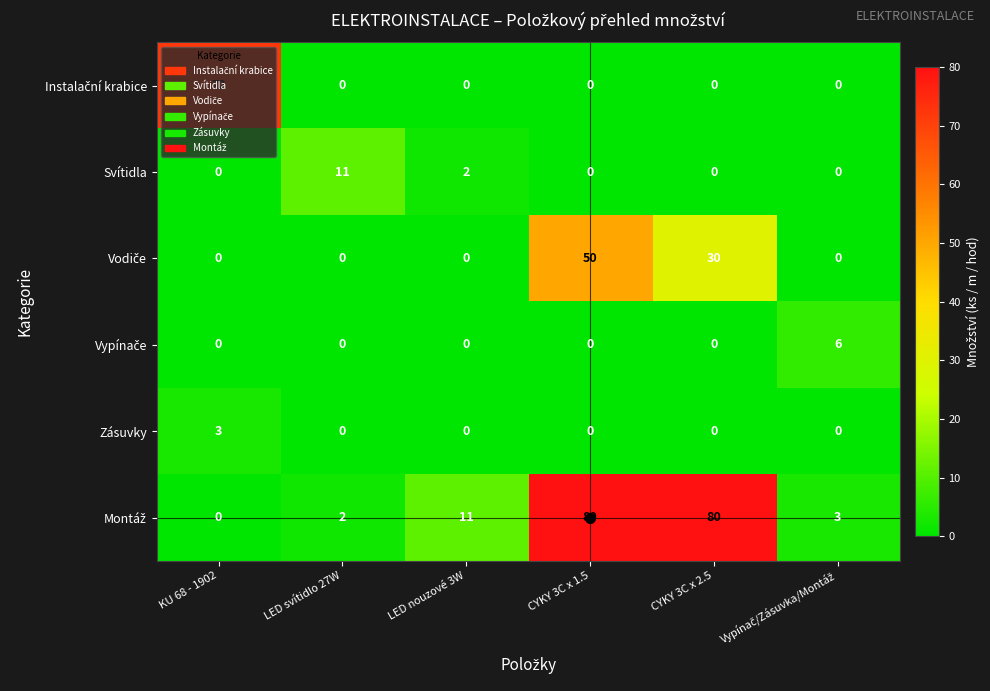

How many series are shown in this chart?

6